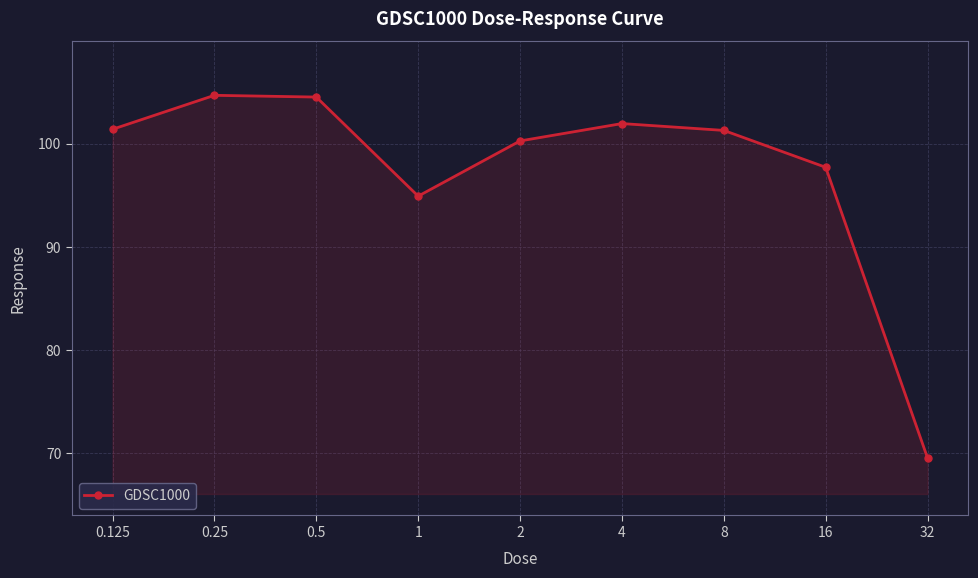

What is the greatest value displayed?

104.7